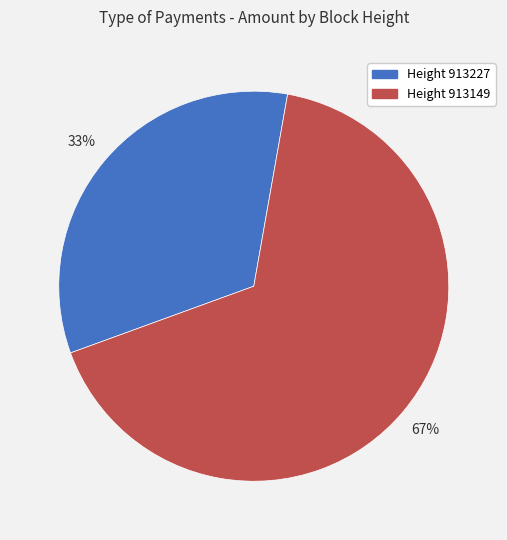

Is there any slice that represents more than half of the pie?

Yes